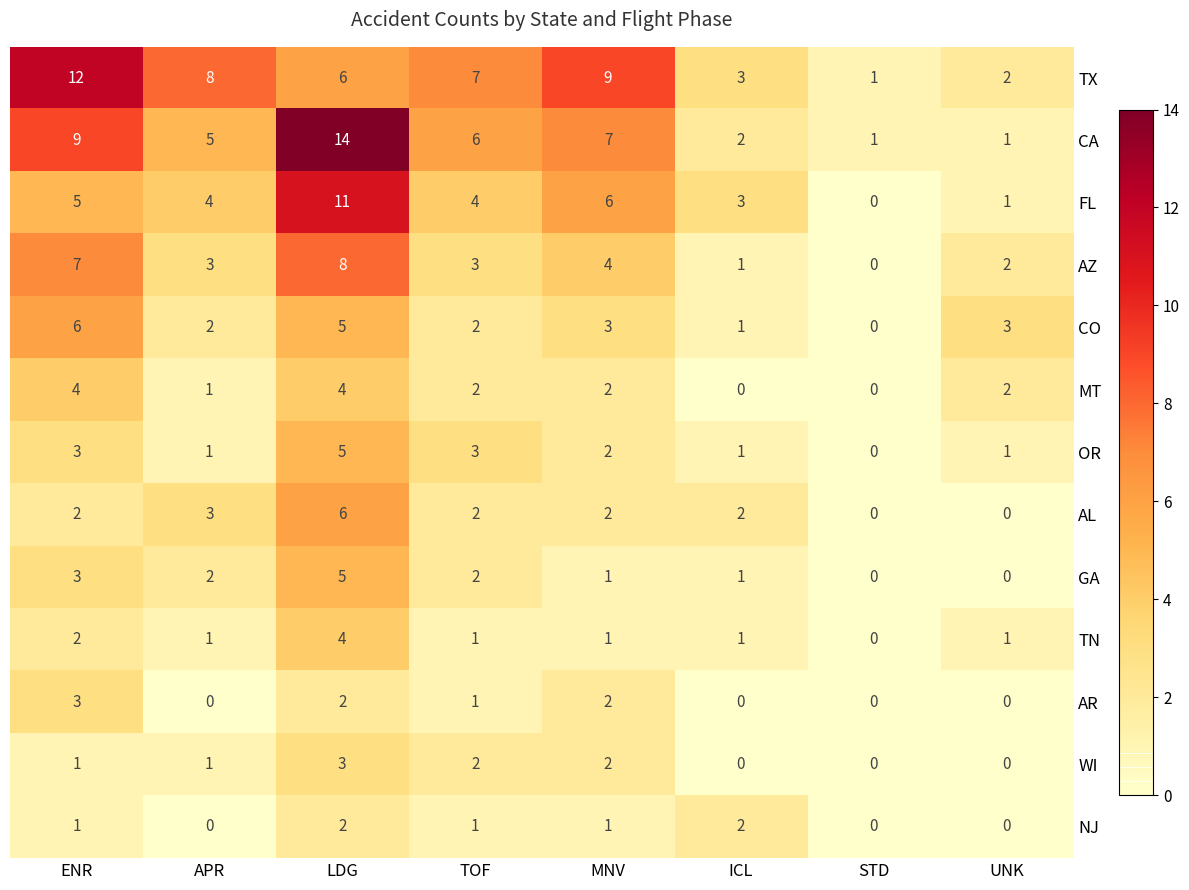

What is the spread (max minus min) of values at LDG?

12